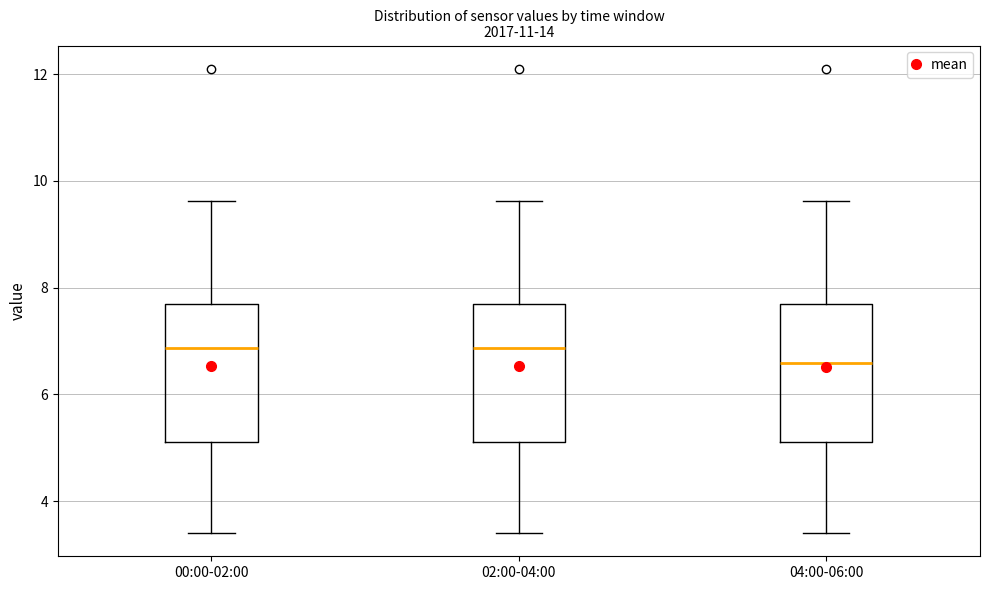

Reading left to right, transcribe this box plot: for each box, give where its median line is, the range the box spans, and where its two whiskers end, as read against the y-axis. The values are not printed on the chart, so give them approximately, as read against the axis.

00:00-02:00: median 6.8, box 5.0 to 7.6, whiskers 3.4 to 9.6
02:00-04:00: median 6.8, box 5.0 to 7.6, whiskers 3.4 to 9.6
04:00-06:00: median 6.6, box 5.0 to 7.6, whiskers 3.4 to 9.6